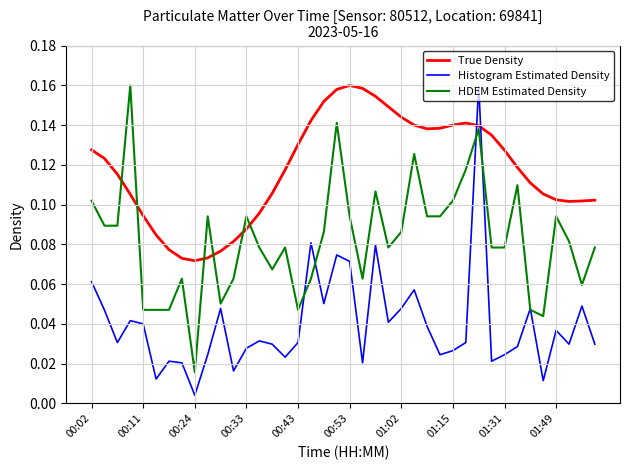

Which series has the largest total across all categories?

True Density